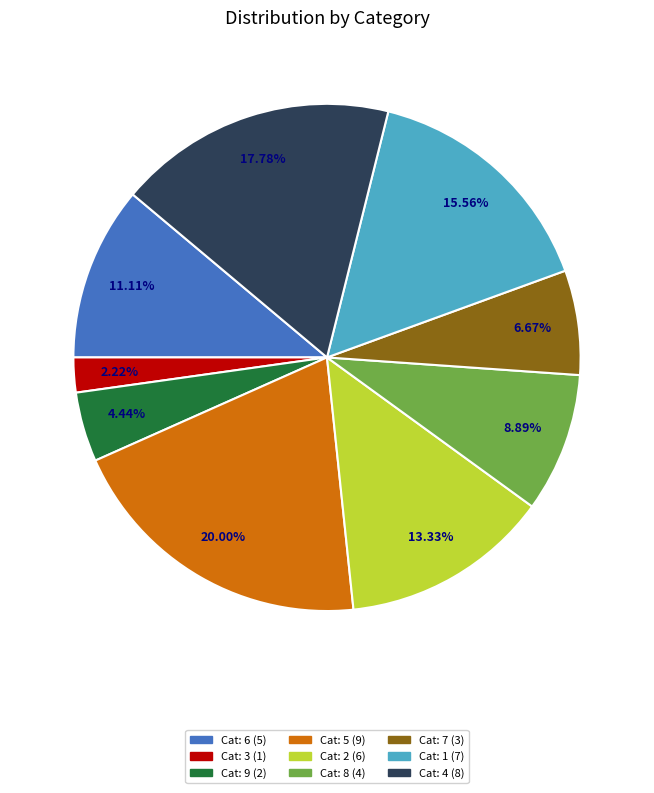

Is there a majority slice in this chart?

No